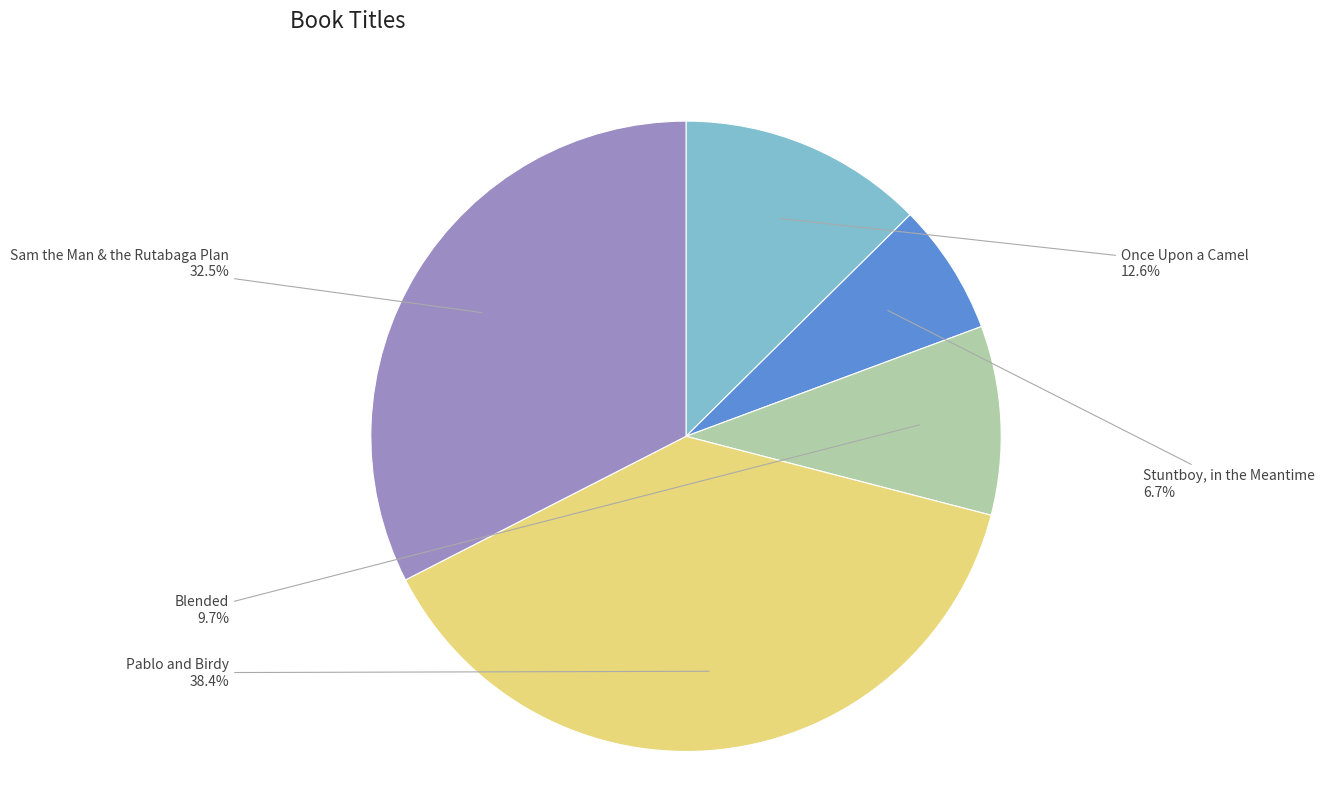

Combined, do Once Upon a Camel and Sam the Man & the Rutabaga Plan account for over 50%?

No